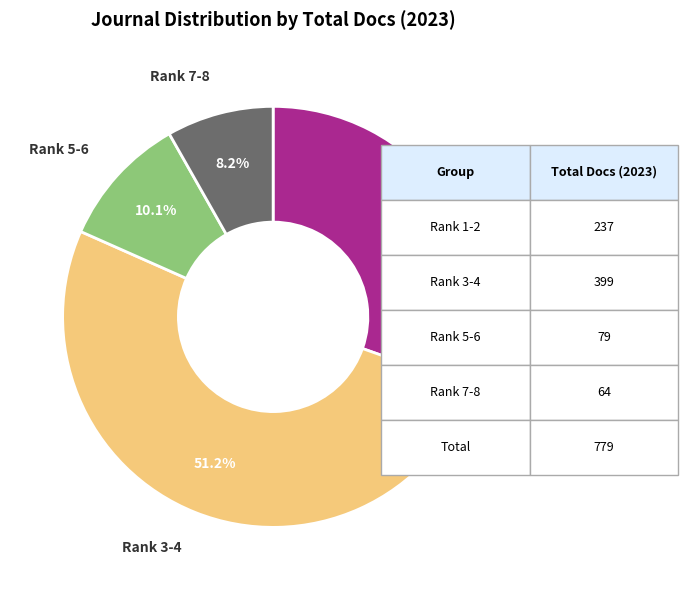

Does any single category account for the majority?

Yes